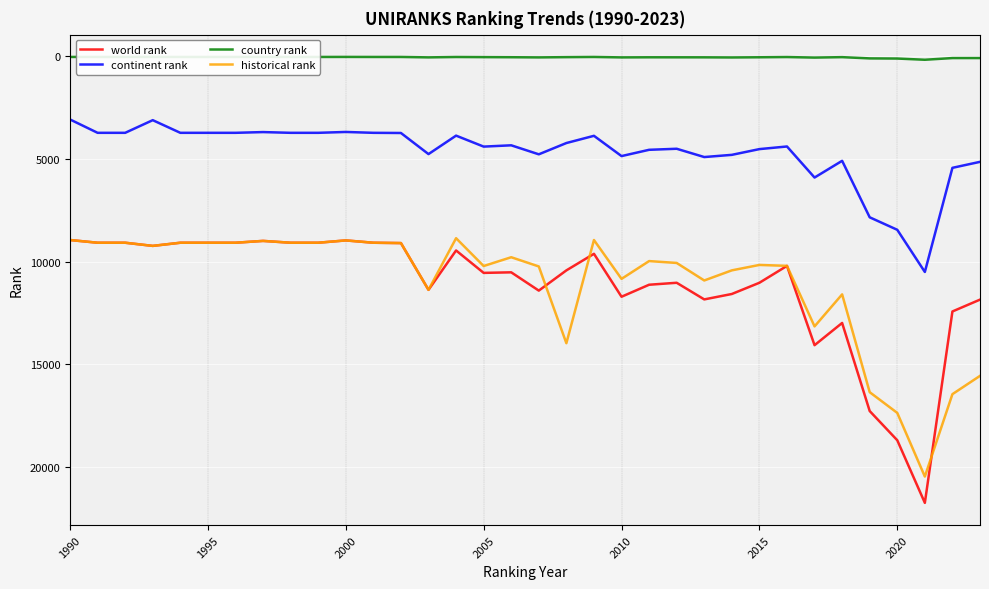

What is the highest value of the world rank series?

21760